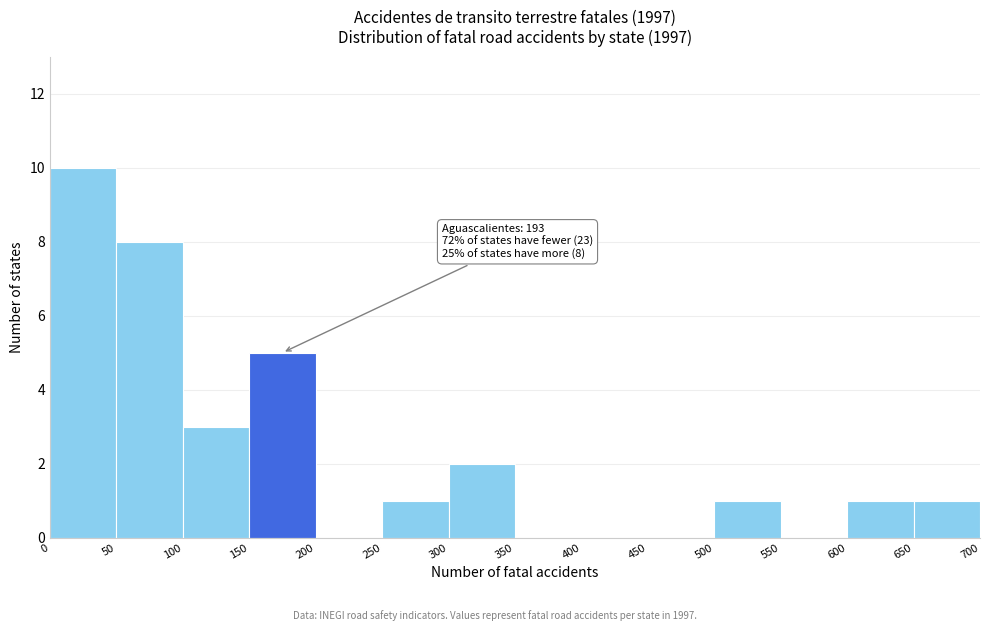

Which range on the x-axis has the tallest bar?

0 to 50